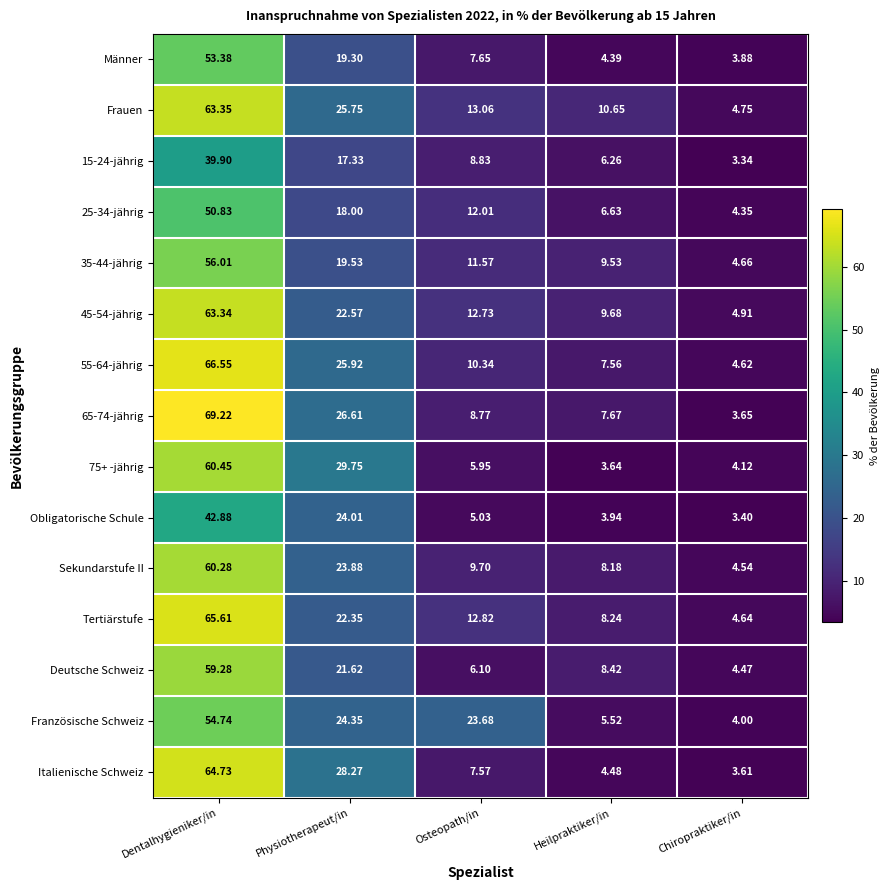

Is the value of Tertiärstufe at Heilpraktiker/in greater than the value of Italienische Schweiz at Heilpraktiker/in?

Yes